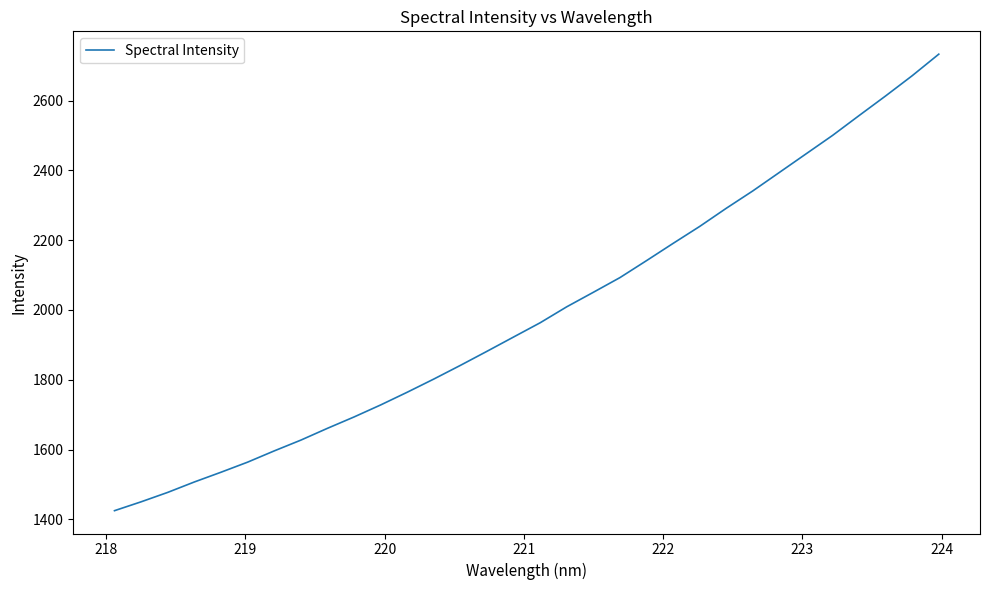

What is the sum of all values?

63712.9